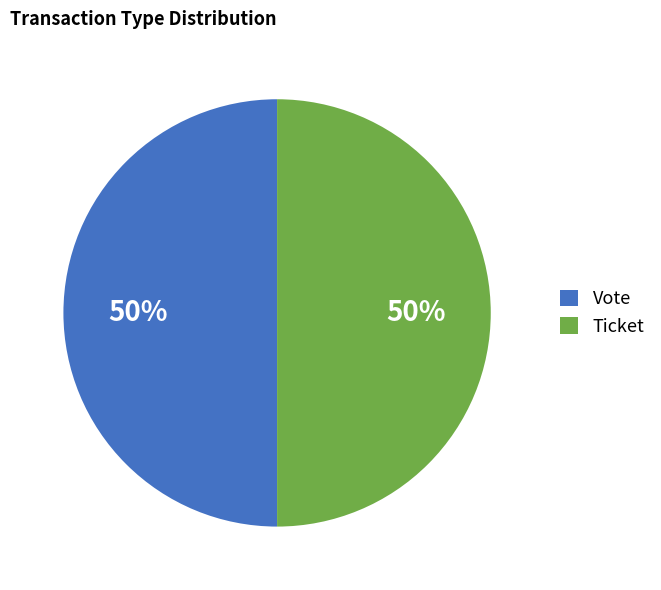

Is the sum of Vote and Ticket greater than half?

Yes